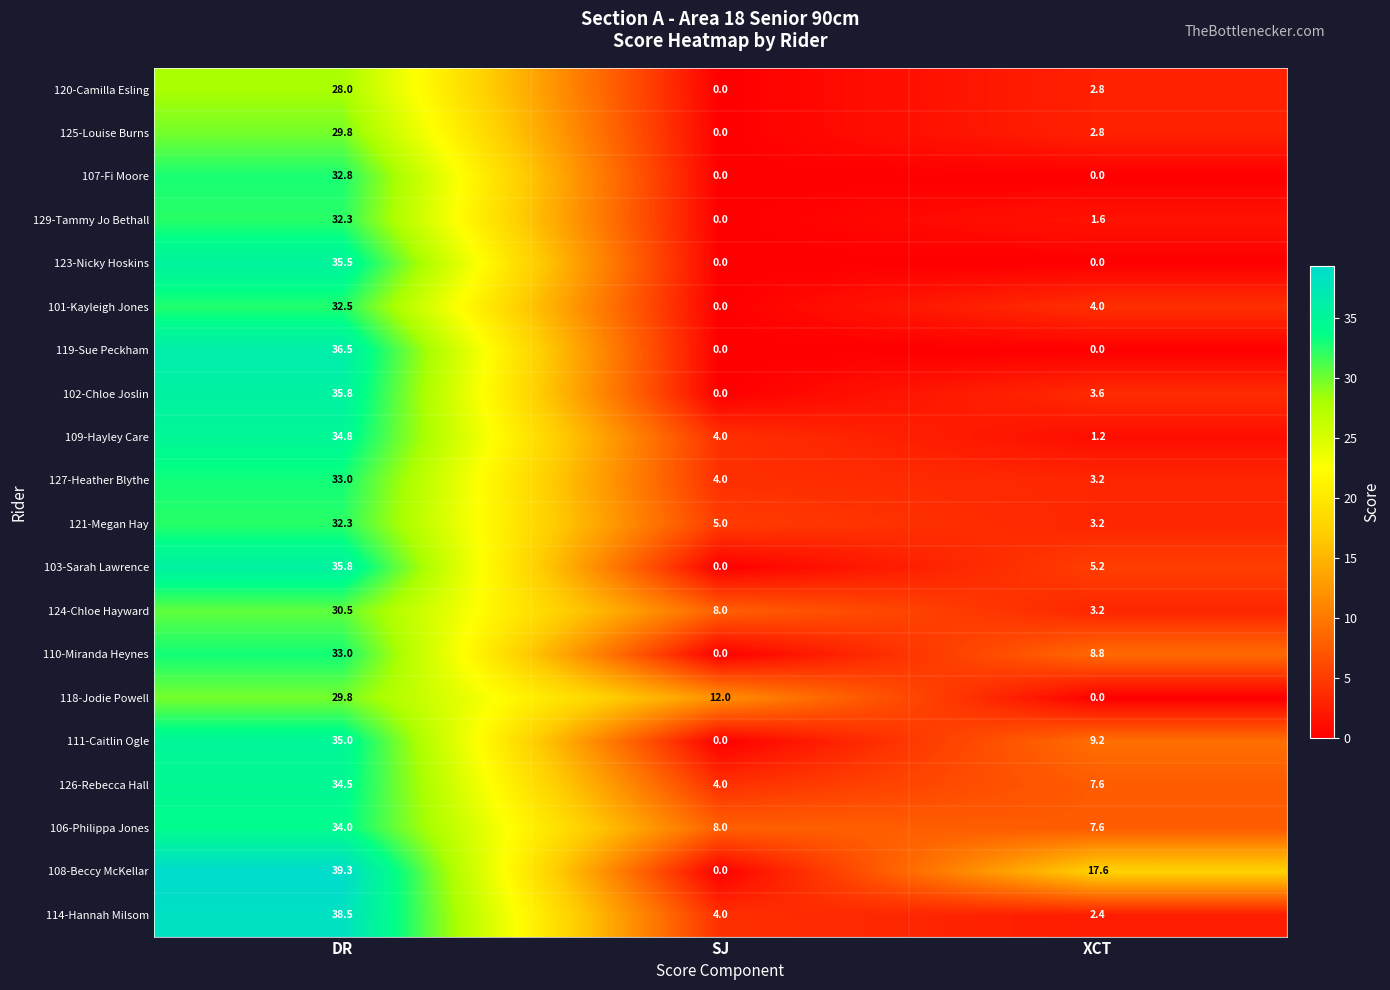

What is the difference between the highest and lowest values at DR?

11.3